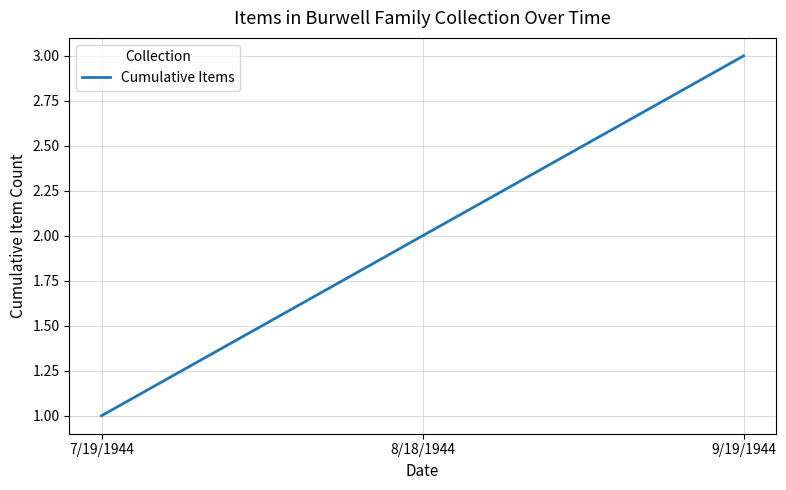

The value at 8/18/1944 is 1. True or false?

False